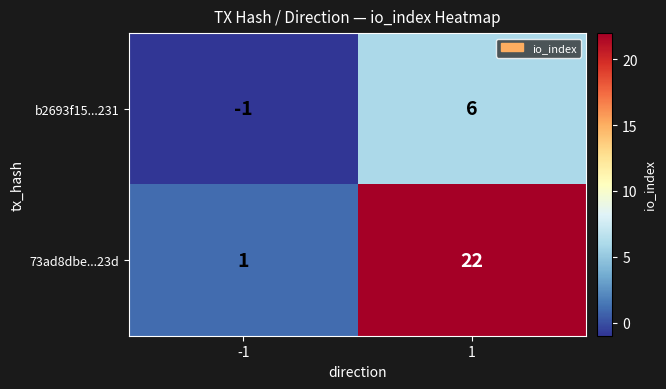

What is the highest value of the 73ad8dbe...23d series?

22